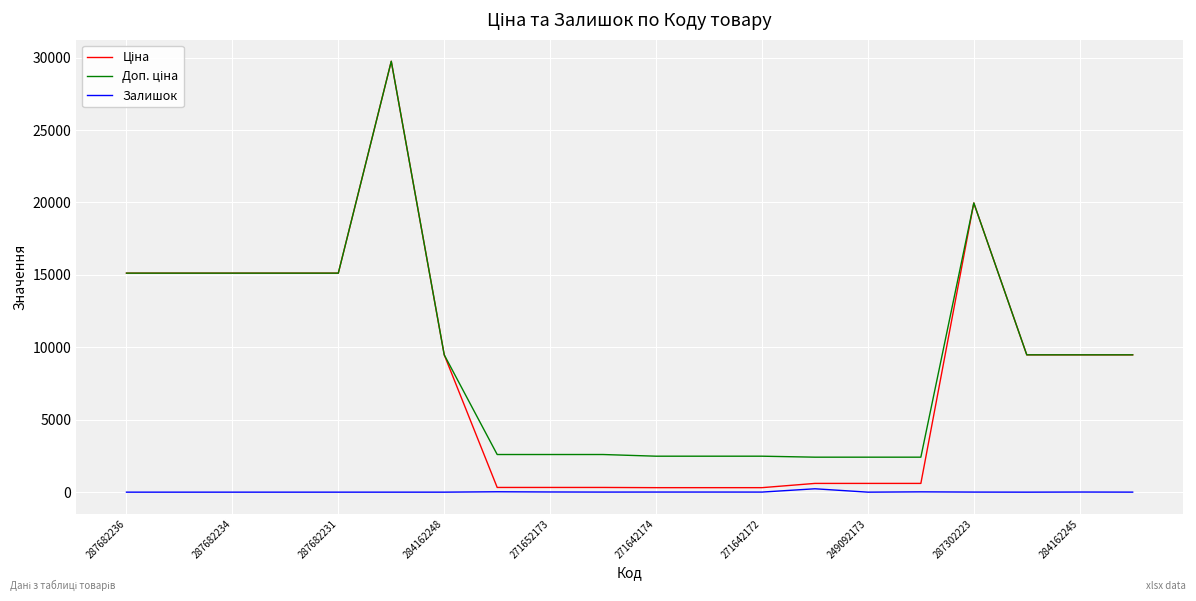

Reading left to right, transcribe all the data shown in this chart.

Ціна: 15120.0	15120.0	15120.0	15120.0	15120.0	29747.2	9480.1	324.8	324.8	324.8	310.3	310.3	310.3	603.7	603.7	603.7	19964.2	9480.1	9480.1	9480.1
Доп. ціна: 15120.0	15120.0	15120.0	15120.0	15120.0	29747.2	9480.1	2598.3	2598.3	2598.3	2482.4	2482.4	2482.4	2414.8	2414.8	2414.8	19964.2	9480.1	9480.1	9480.1
Залишок: 0.0	0.0	0.0	0.0	0.0	0.0	0.0	27.0	12.0	5.0	7.0	7.0	5.0	233.0	0.0	21.0	5.0	0.0	8.0	2.0